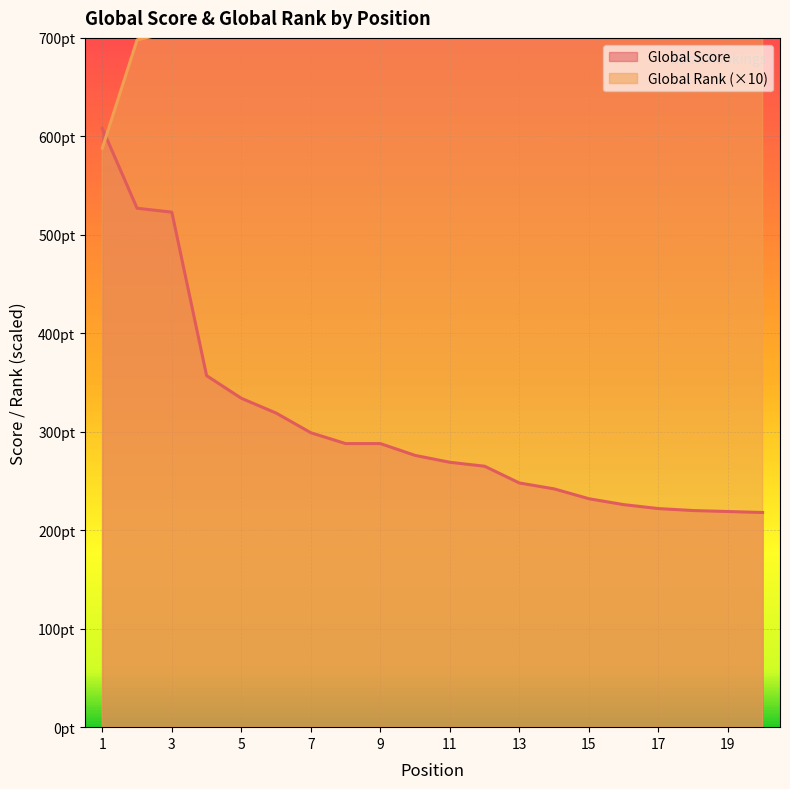

What is the value of the Global Rank (scaled) point at the 13th from the left?

1515